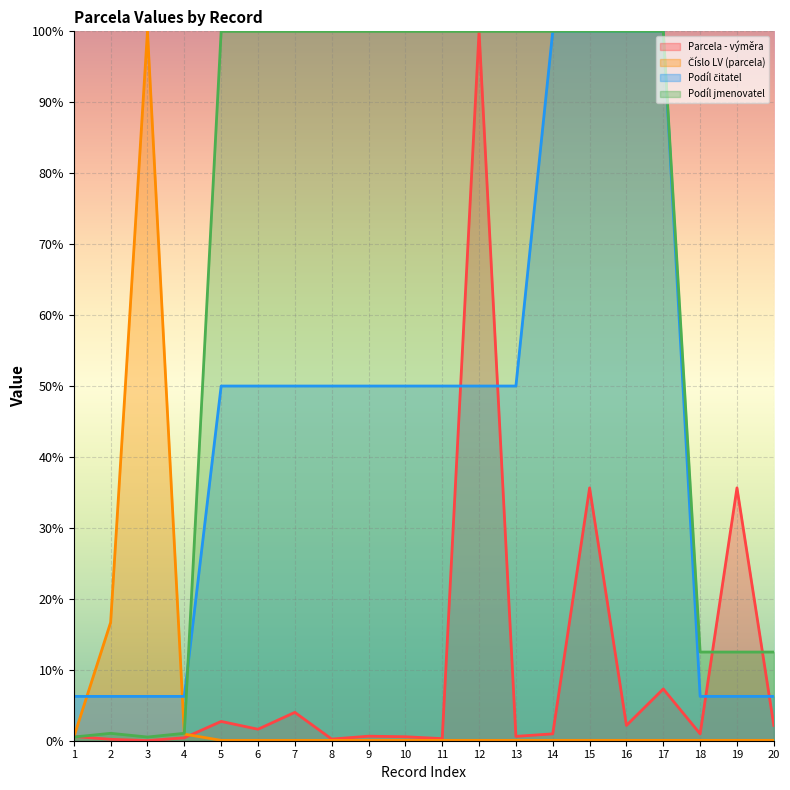

At 12, list the series in order from largest to smallest.

Parcela - výměra, Podíl jmenovatel, Podíl čitatel, Číslo LV (parcela)